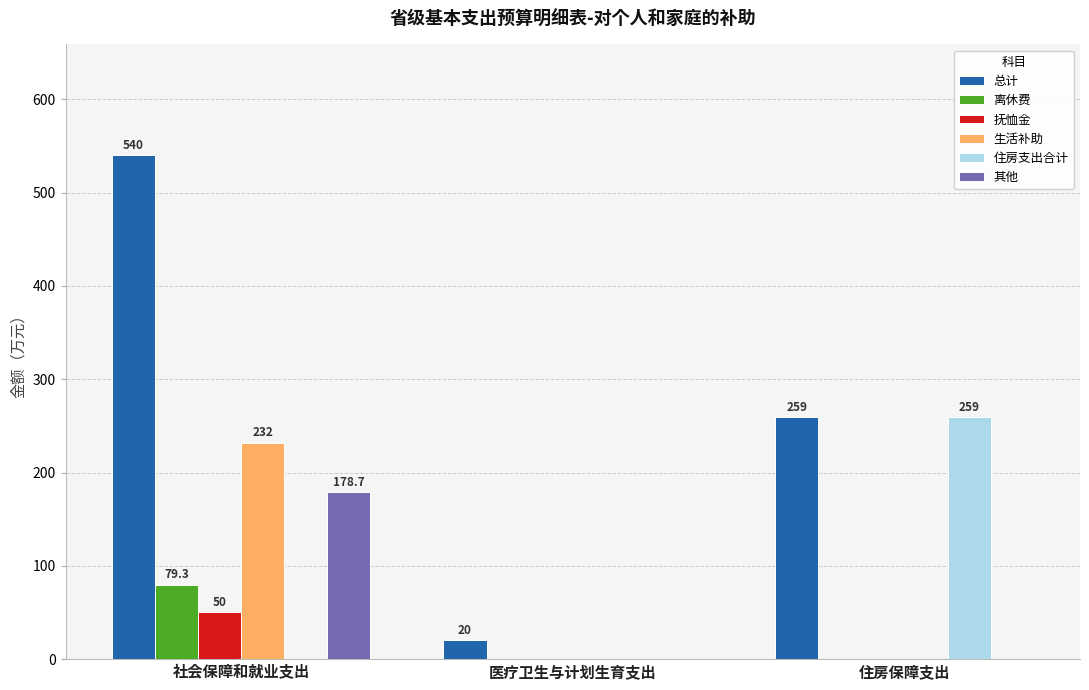

At which label is 总计 closest to 280?

住房保障支出